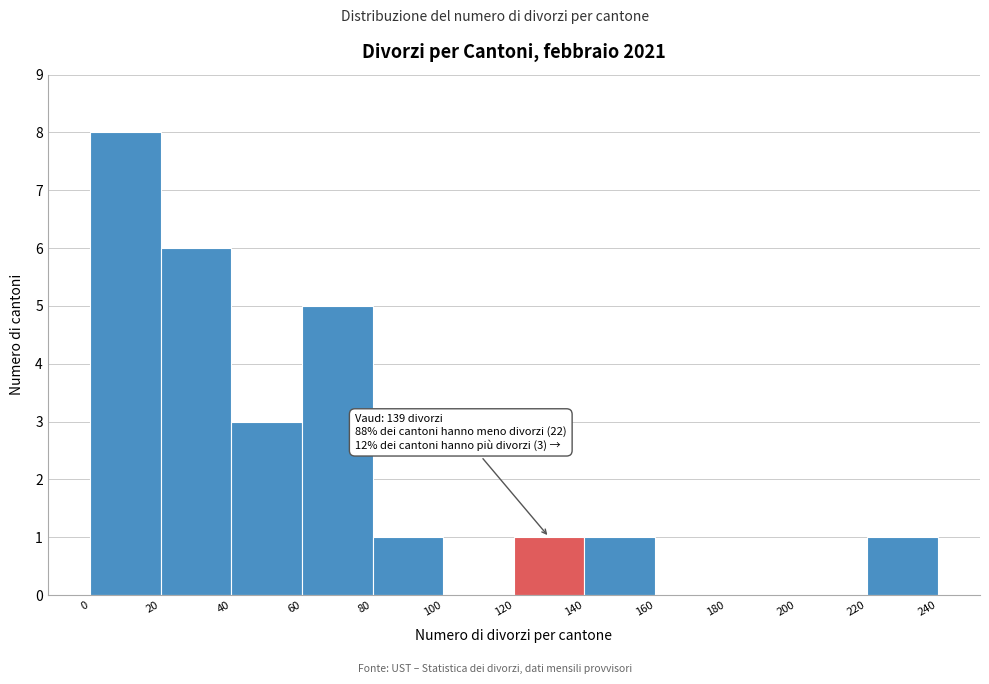

Which range on the x-axis has the tallest bar?

0 to 20